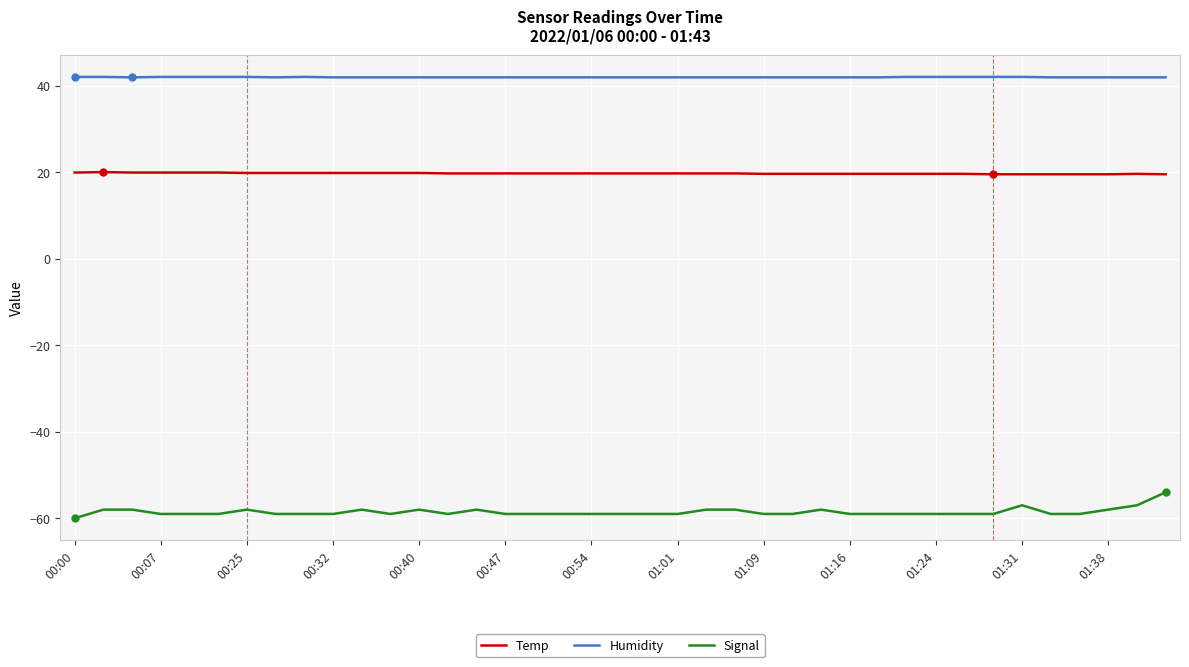

Which series has the largest total across all categories?

Humidity